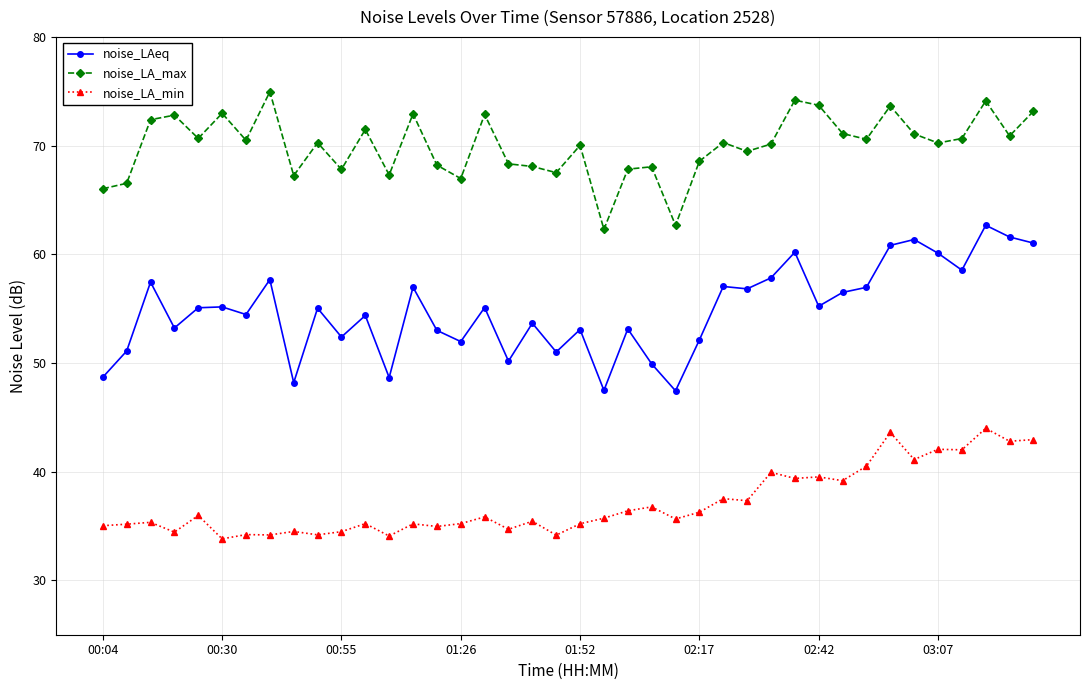

Is this an area chart (filled region under the line)?

No